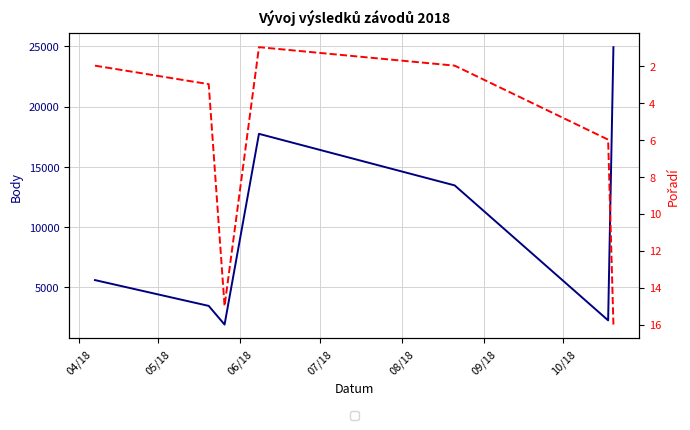

How many categories are shown in the chart?

7